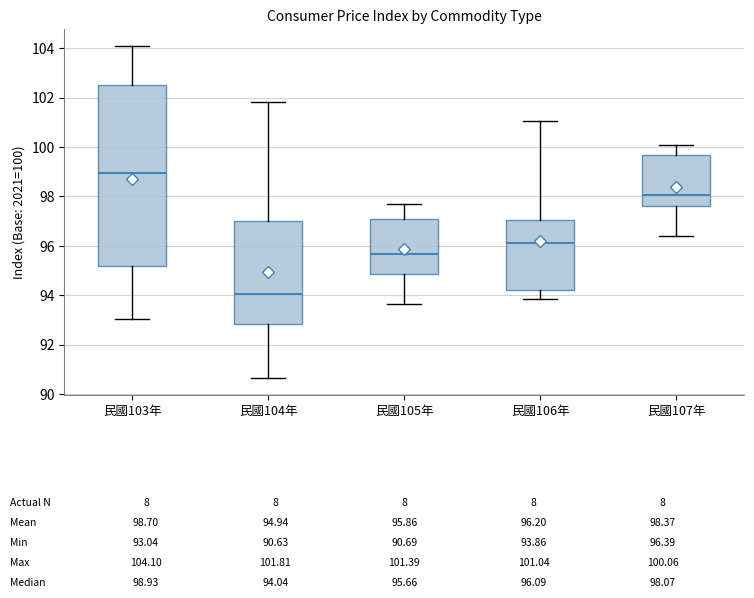

Comparing the boxes themselves (not the whiskers), which one is the tallest?

民國103年